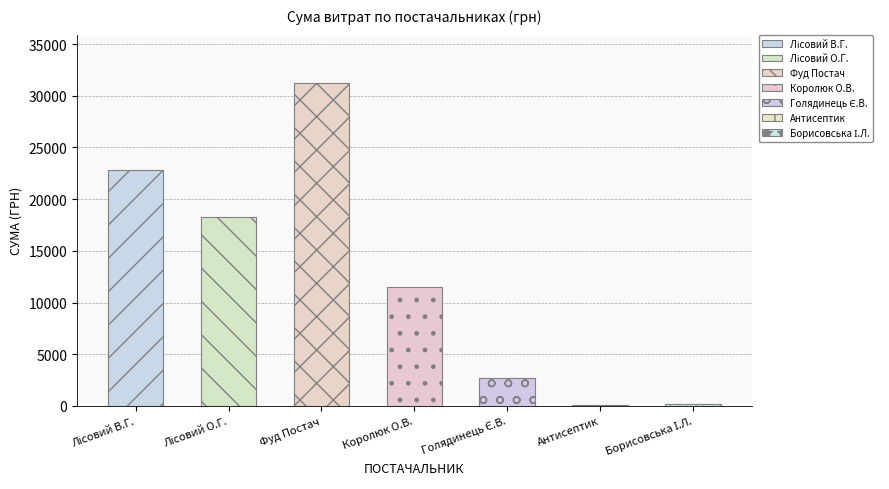

Between ТОВ "Фуд Постач" and ФОП "Лісовий В.Г.", which is larger?

ТОВ "Фуд Постач"